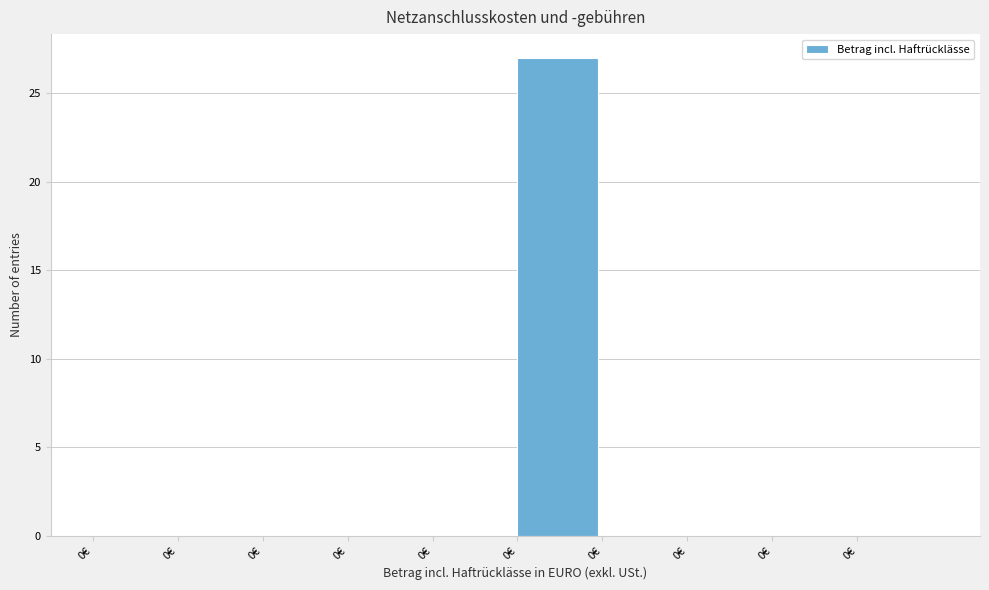

Count the number of categories in the chart.

10